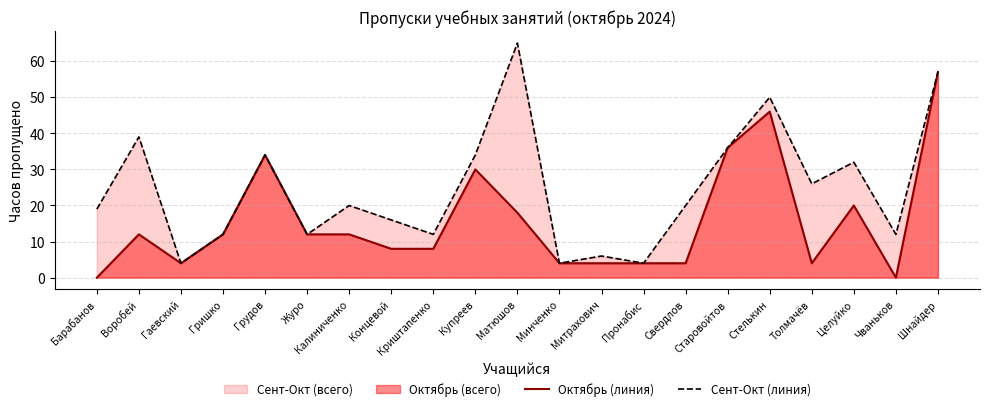

What is the difference between the second highest and second lowest values in the Октябрь (линия) series?

46